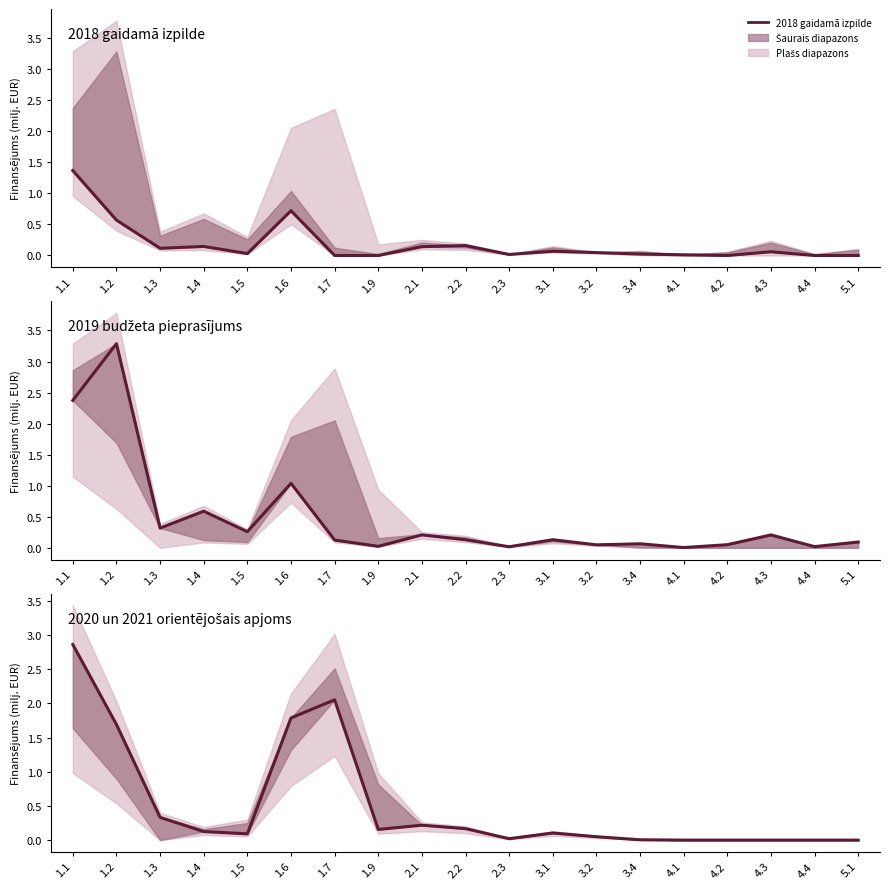

At which label is 2020 un 2021 orientējošais apjoms closest to 1?

1.3